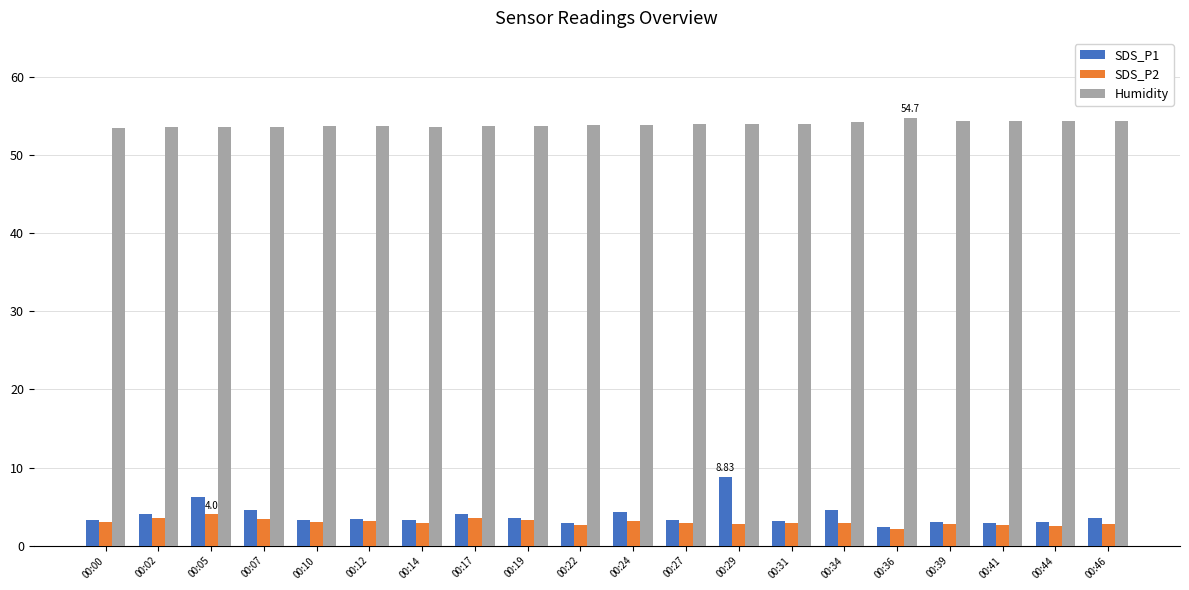

What is the smallest value displayed?

2.2